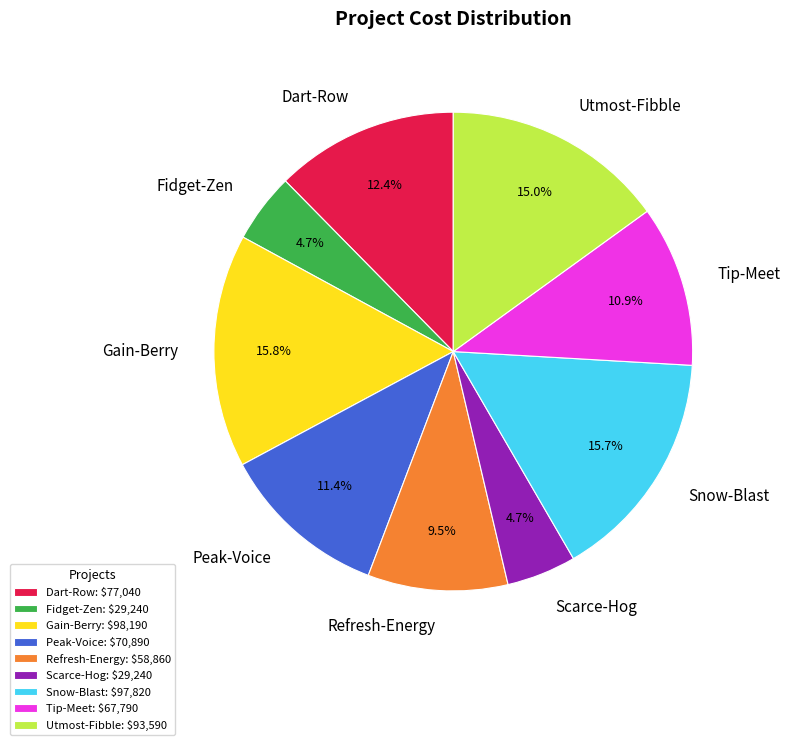

Approximately how many times larger is the value at Tip-Meet compared to Snow-Blast?

0.7